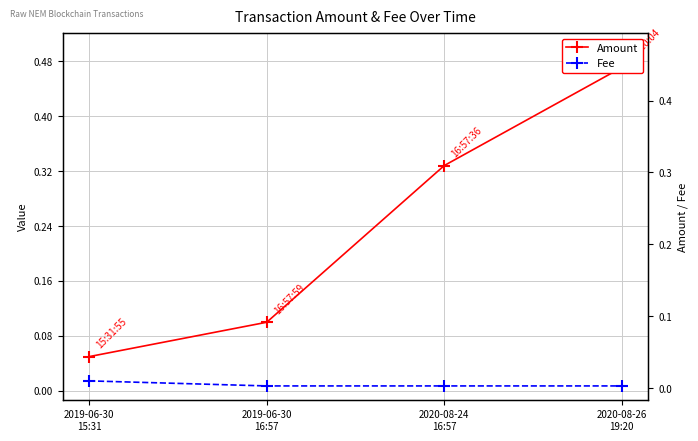

Rank the series at 2020-08-24
16:57 from highest to lowest value.

Amount, Fee